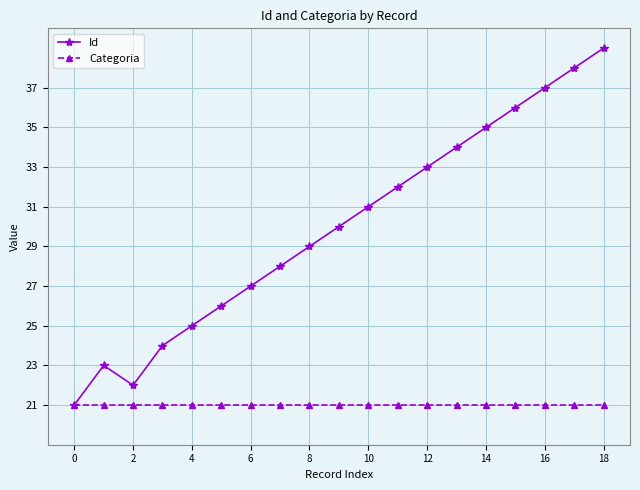

Reading left to right, what are all the values shown in this chart?

Id: 21	23	22	24	25	26	27	28	29	30	31	32	33	34	35	36	37	38	39
Categoria: 21	21	21	21	21	21	21	21	21	21	21	21	21	21	21	21	21	21	21